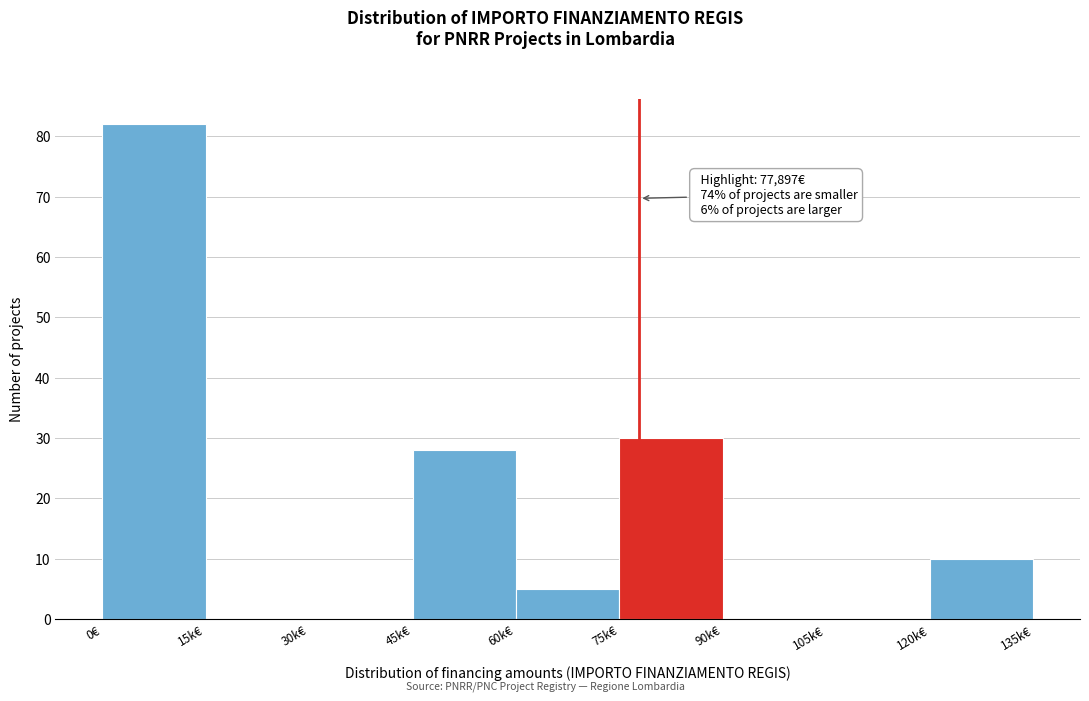

Reading right to left, transcribe all the data shown in this chart.

120k€=10	105k€=0	90k€=0	75k€=30	60k€=5	45k€=28	30k€=0	15k€=0	0€=82